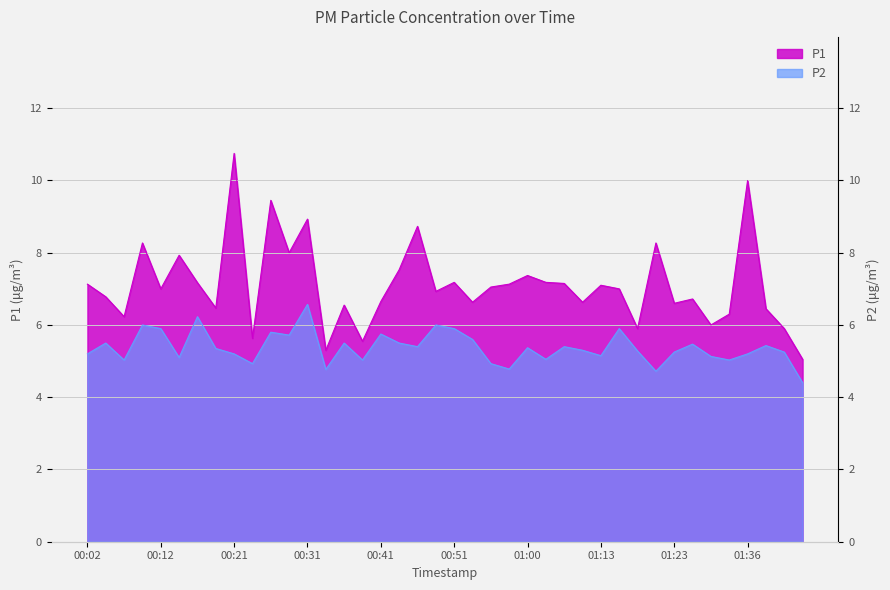

The P1 series shows 10.4 at 01:28. True or false?

False